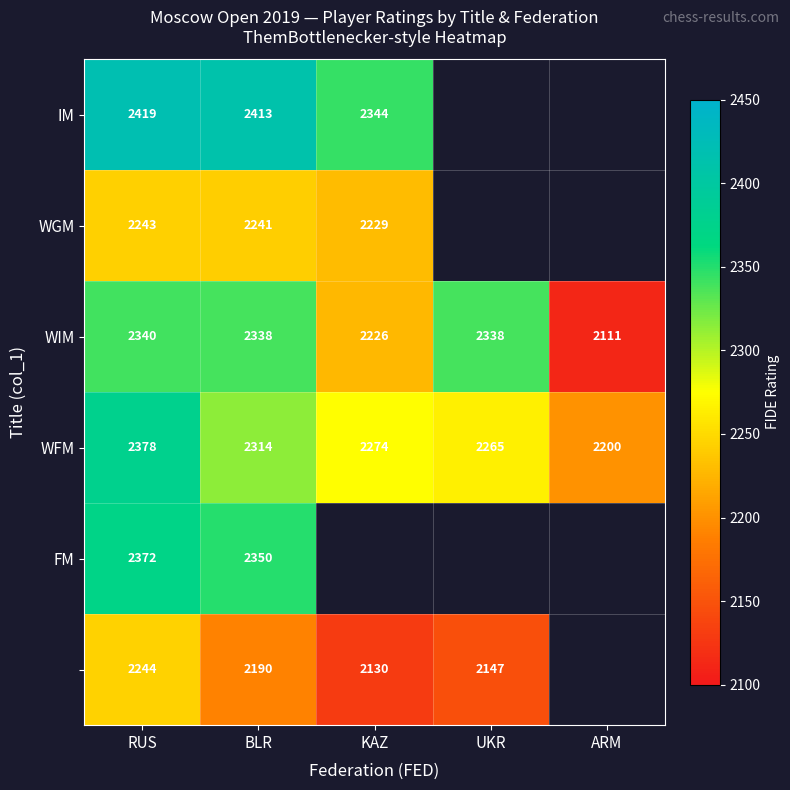

The WGM series shows 2905 at KAZ. True or false?

False